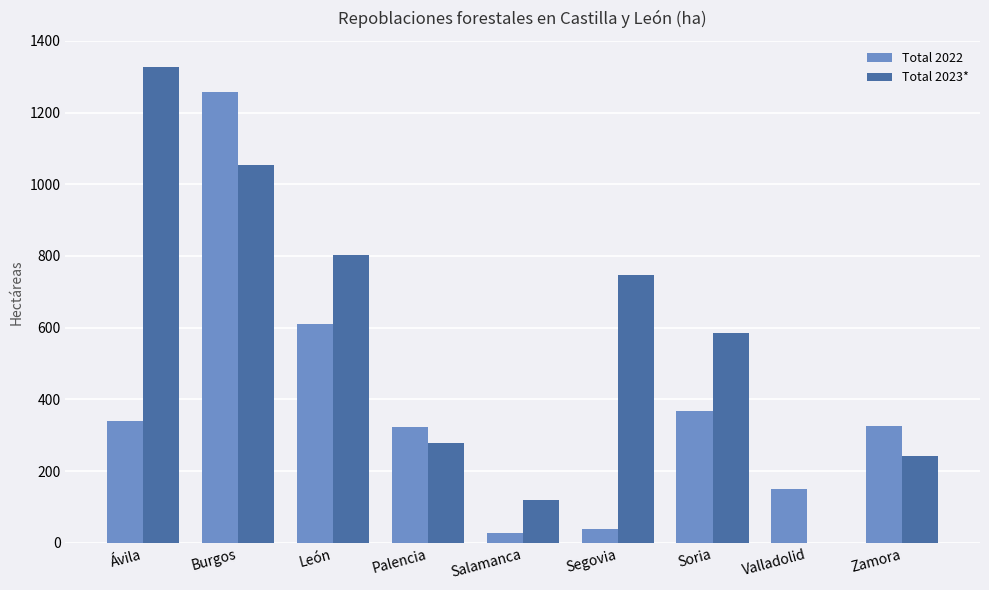

The value of Total 2023* at Ávila is 2093. True or false?

False